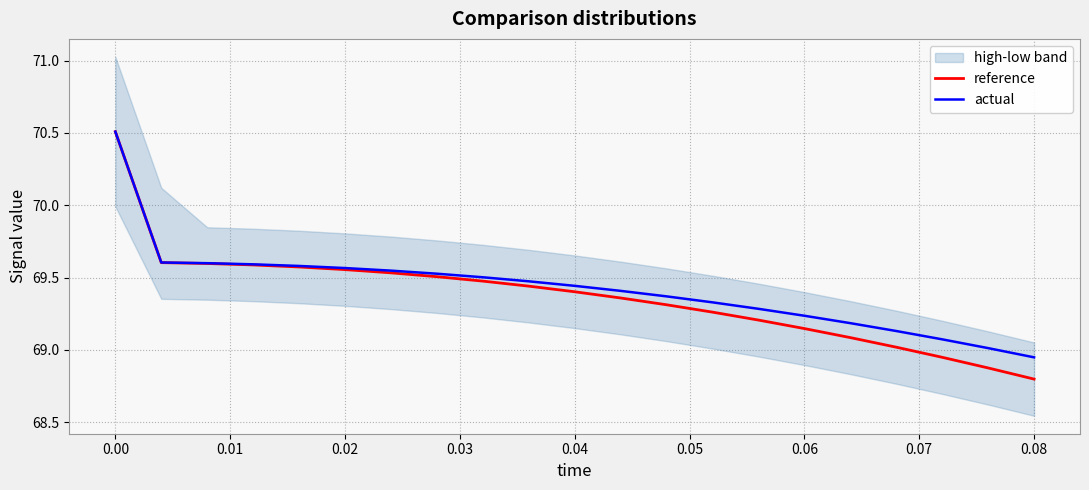

True or false: actual has more than 1 interior local peaks.

False